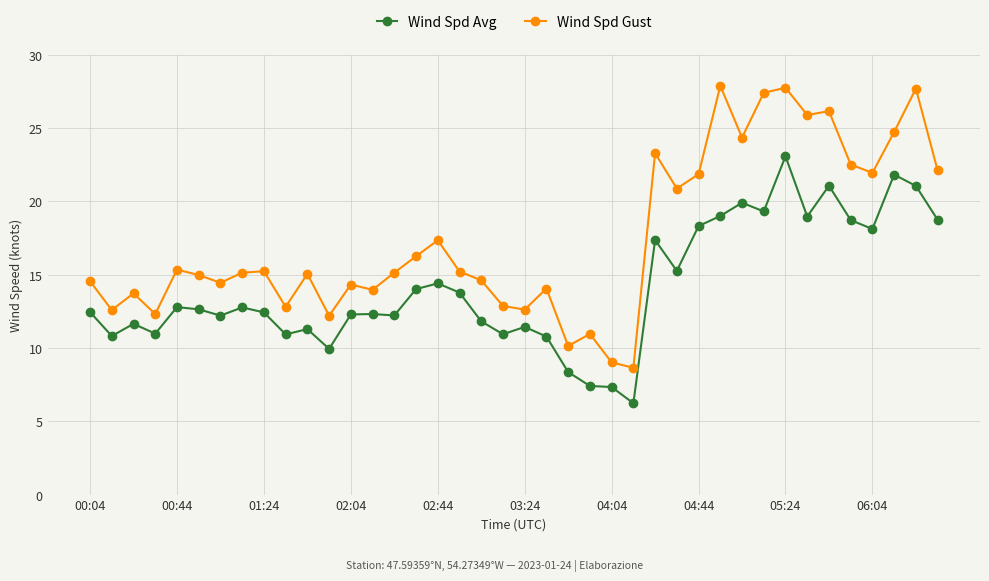

True or false: Wind Spd Avg and Wind Spd Gust cross at least once.

False